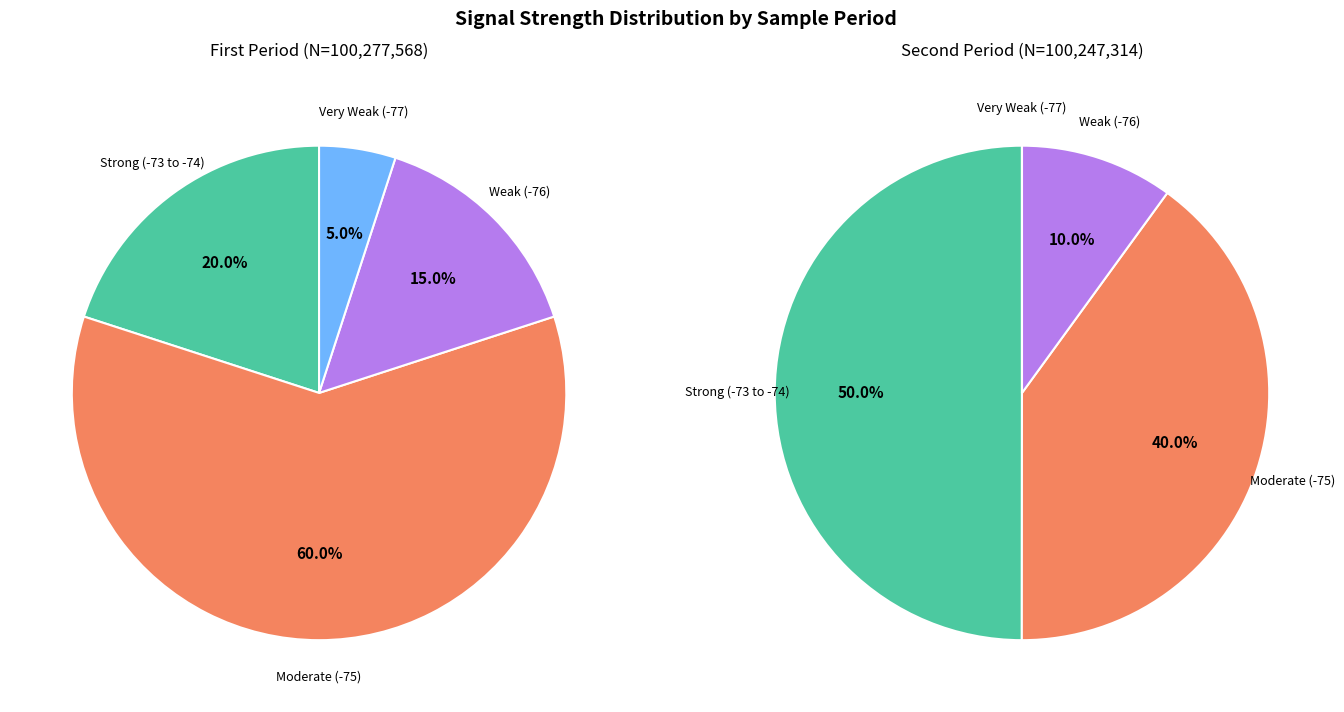

Is it true that 27 is 10% of the pie?

False